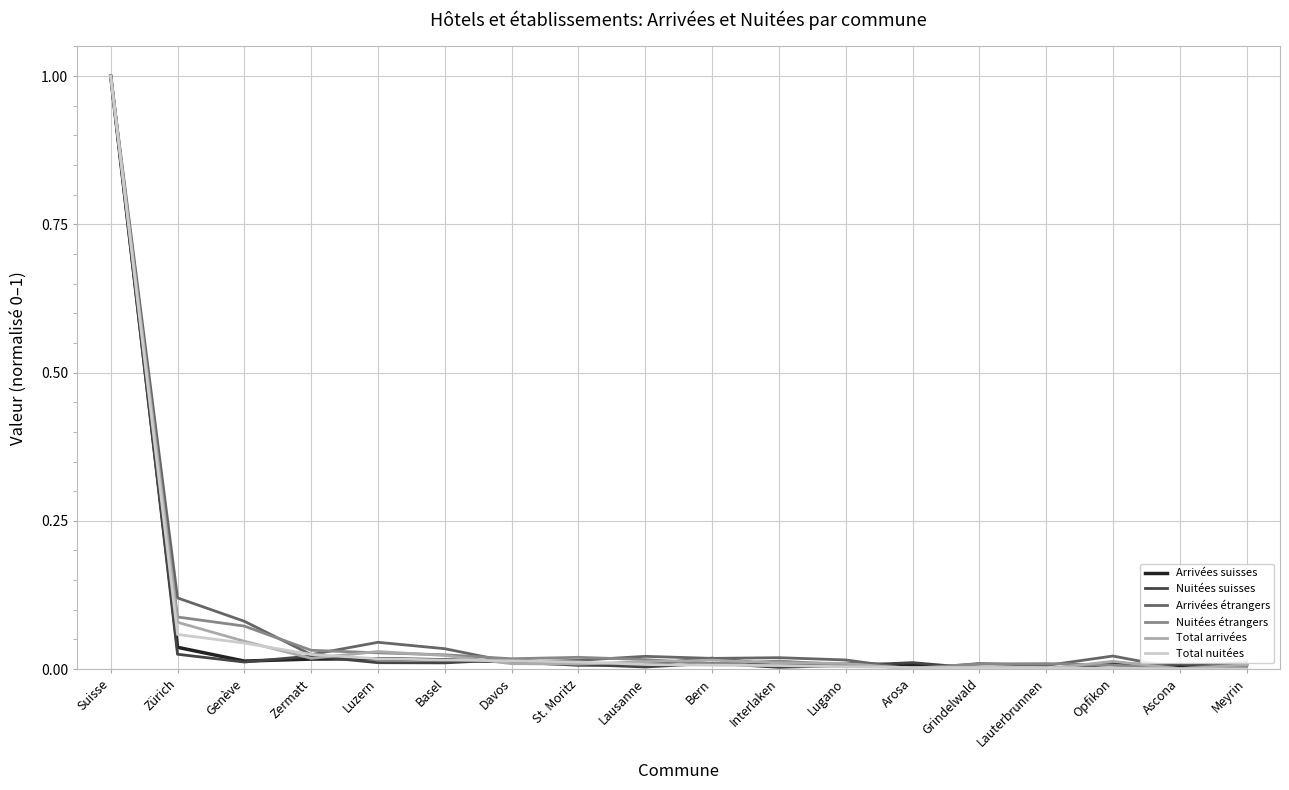

What are all the series names shown in the legend?

Arrivées suisses, Nuitées suisses, Arrivées étrangers, Nuitées étrangers, Total arrivées, Total nuitées